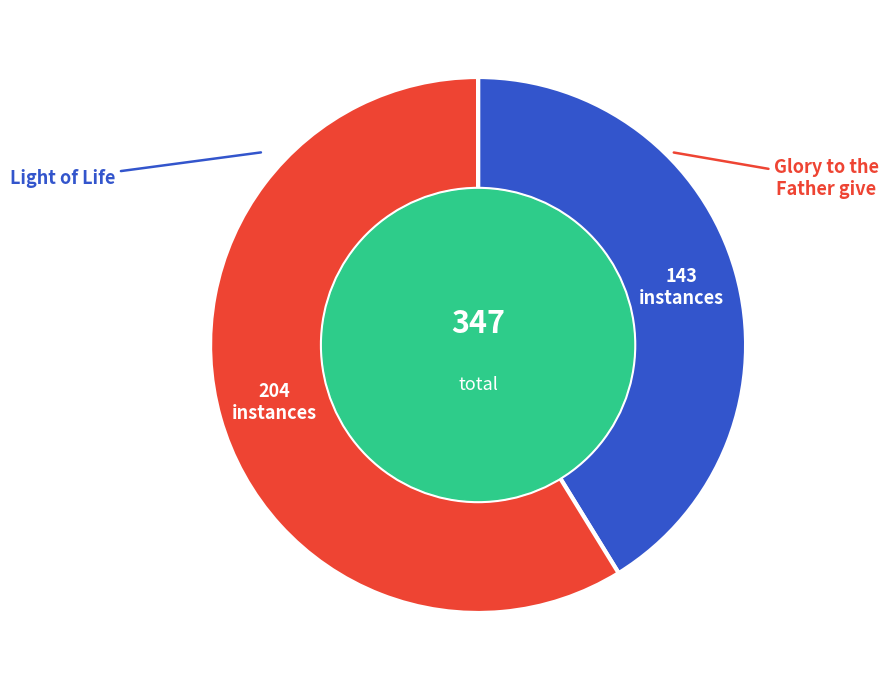

How many slices are in this pie chart?

2